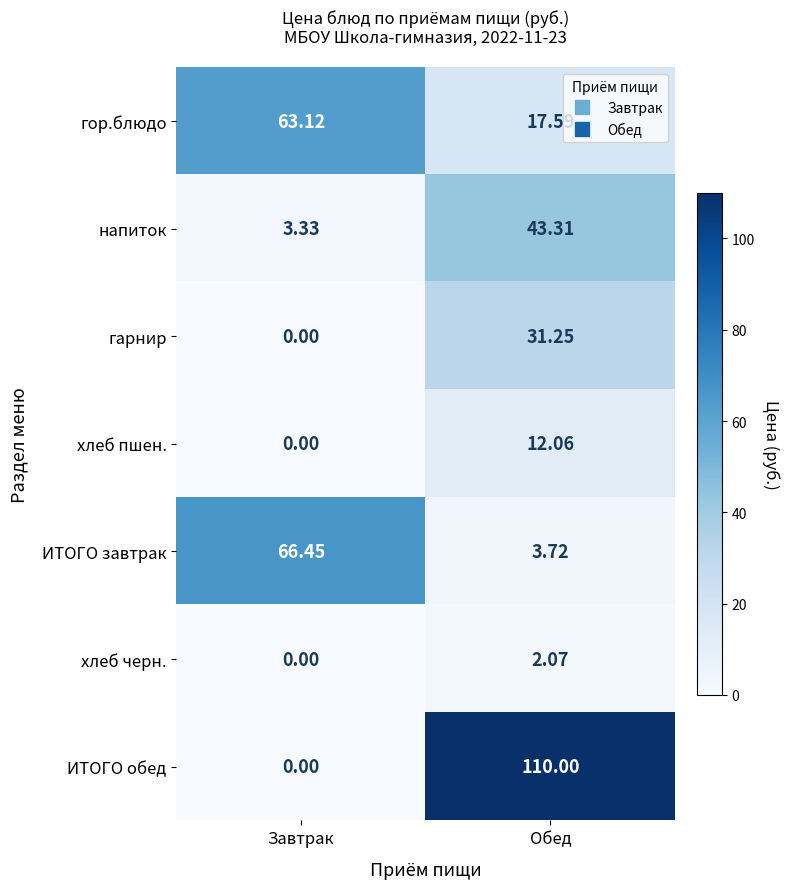

How many categories are shown in the chart?

2